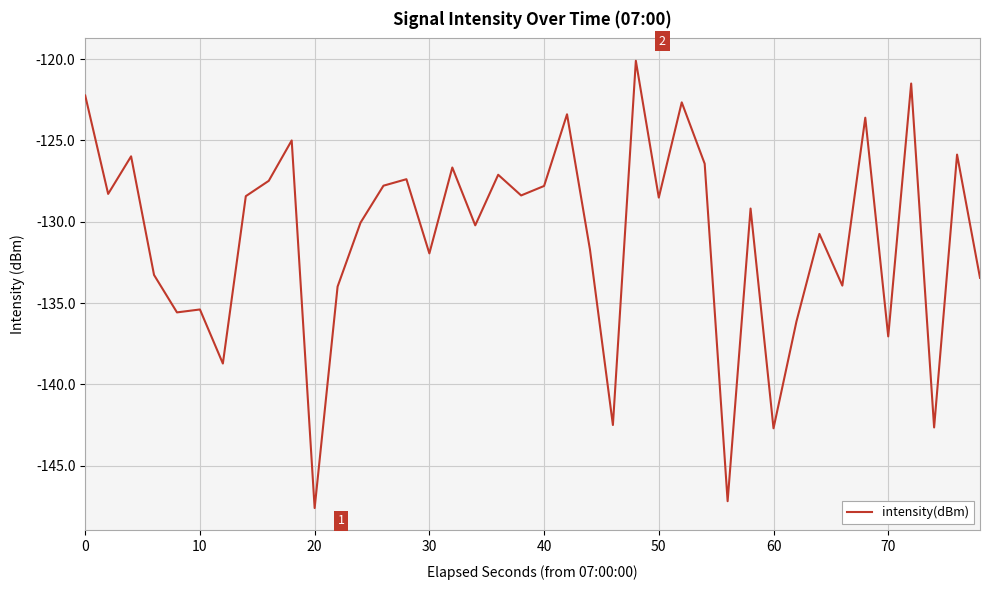

What is the difference between the maximum and minimum values?

27.5